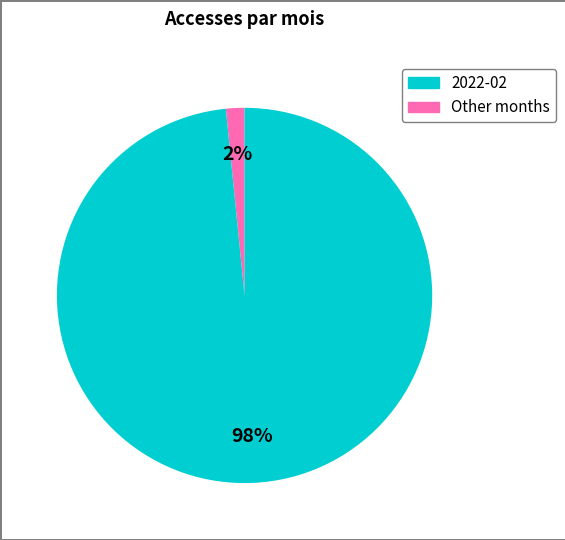

How many slices are in this pie chart?

2